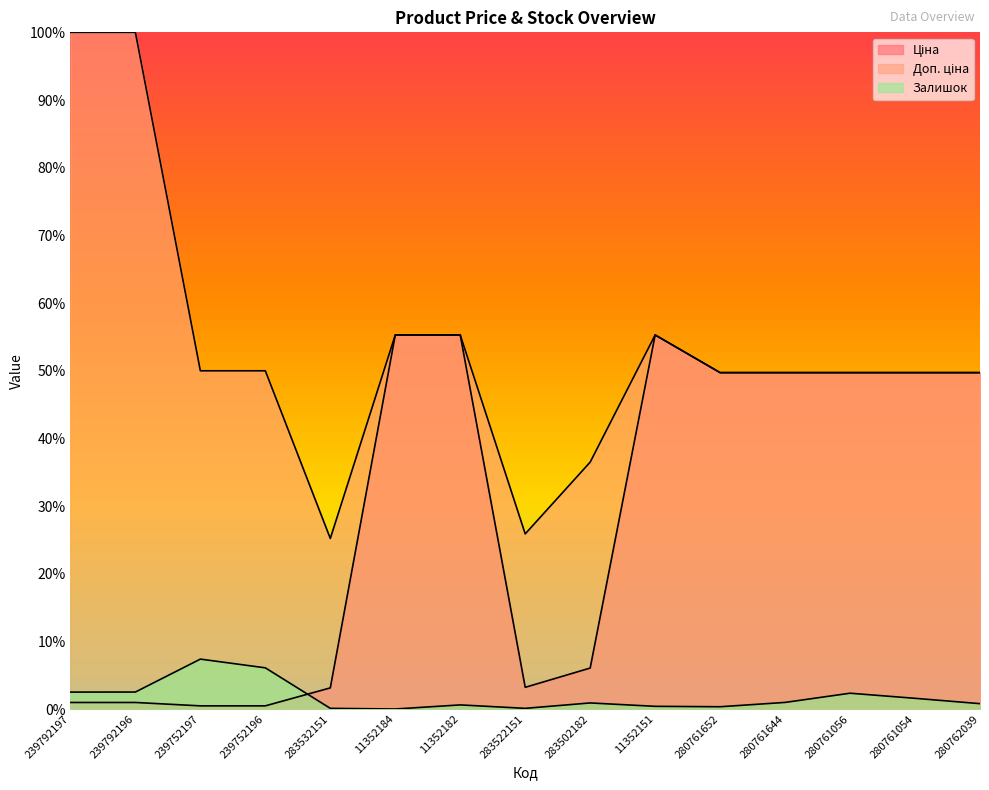

Between 11352182 and 280761644, which is larger?

11352182